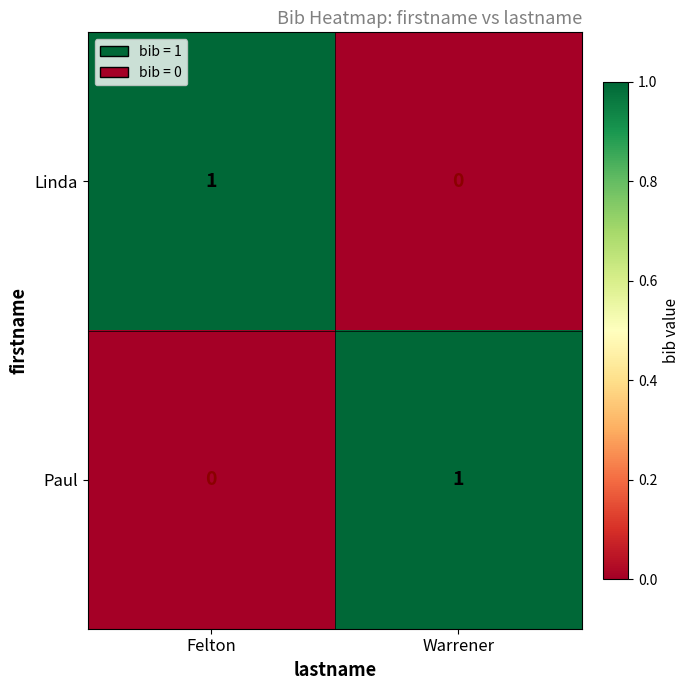

What is the total value across all series at Felton?

1